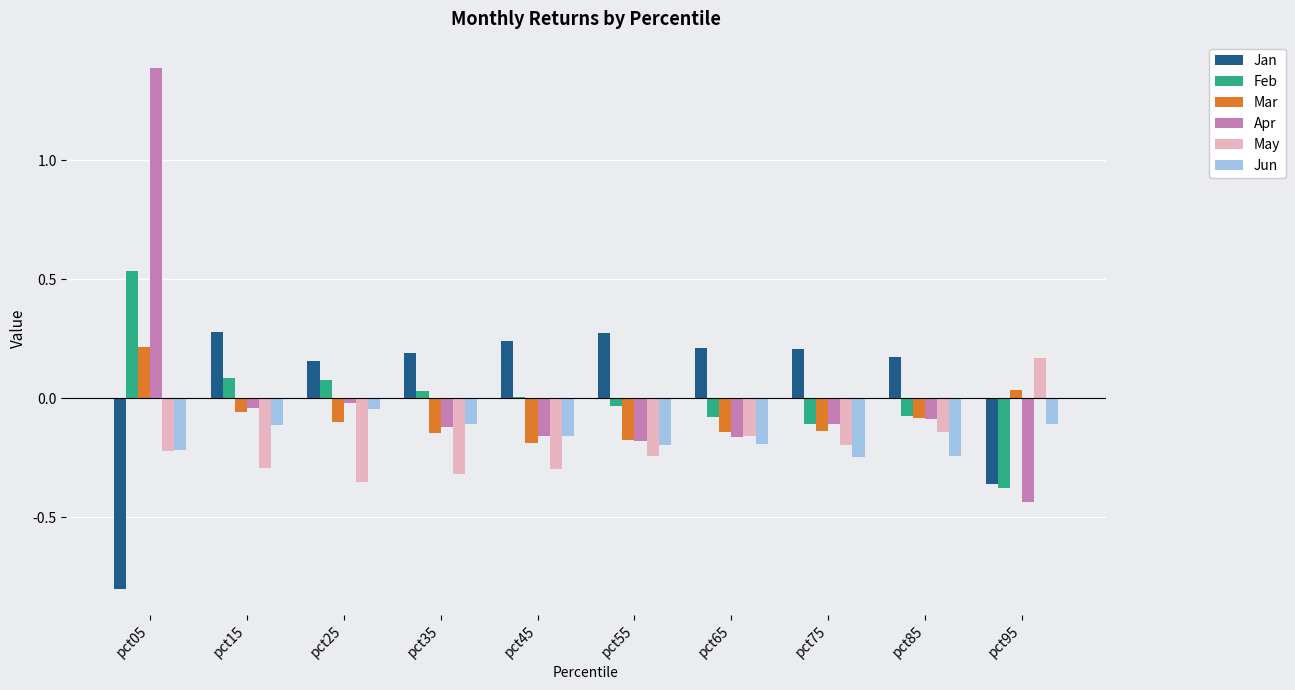

What is the sum of all Jan values?

0.6